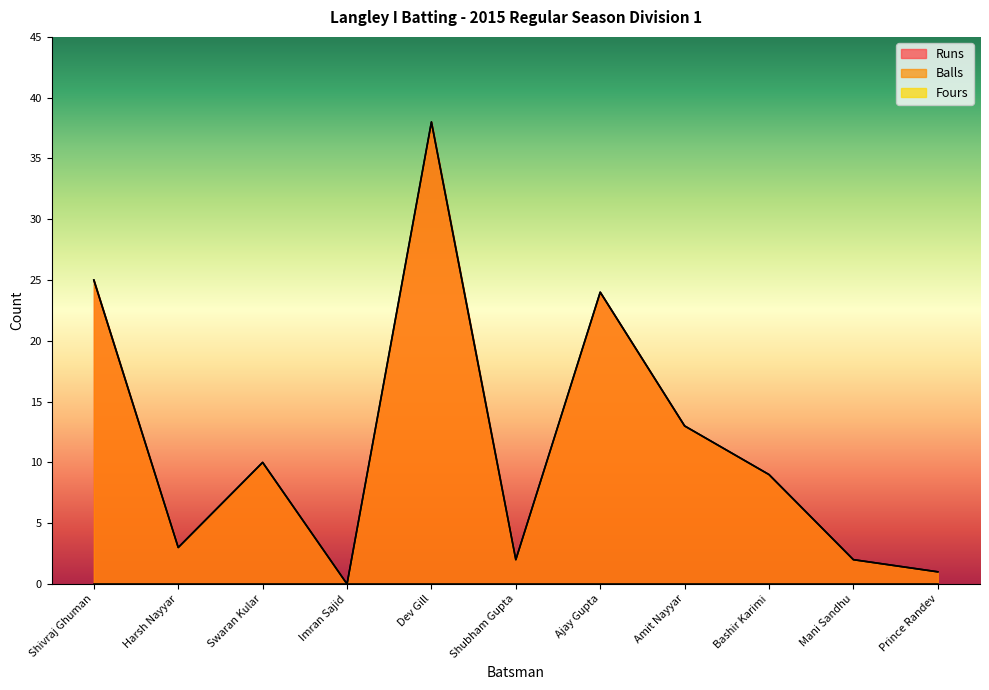

True or false: Balls has more than 2 interior local peaks.

True